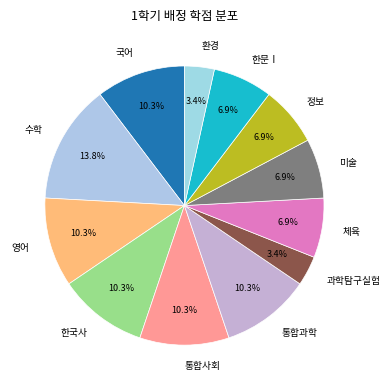

Which category has the biggest portion of the pie?

수학